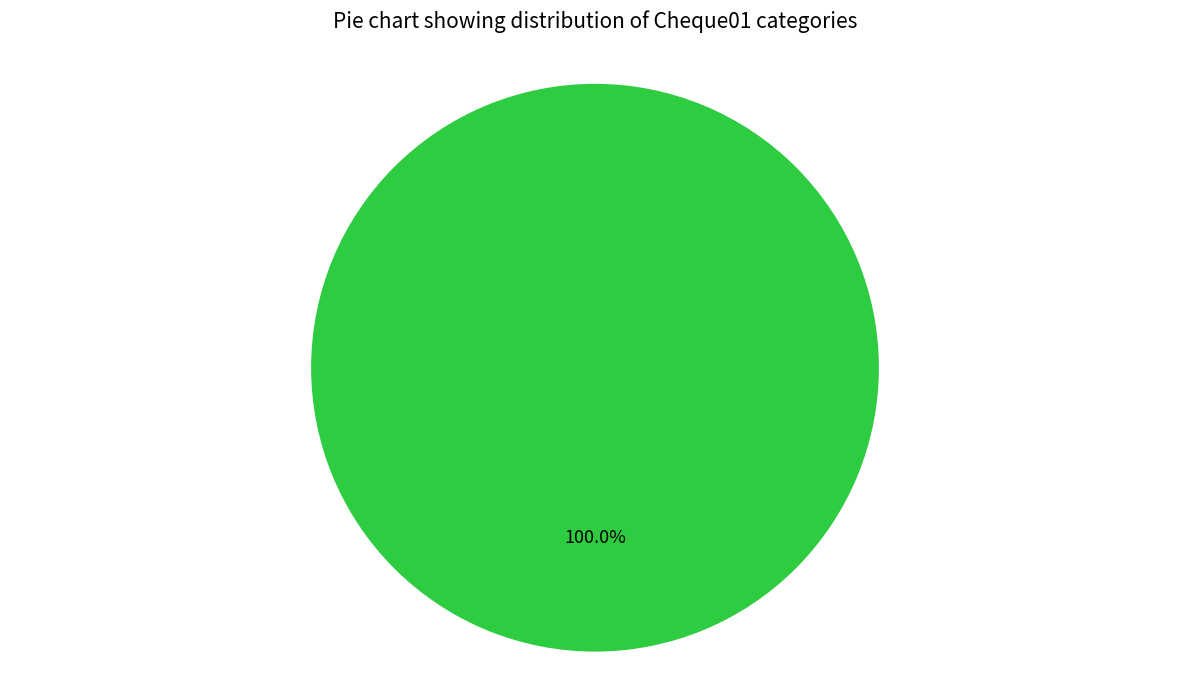

The CUMPLE slice represents 87% of the pie. True or false?

False